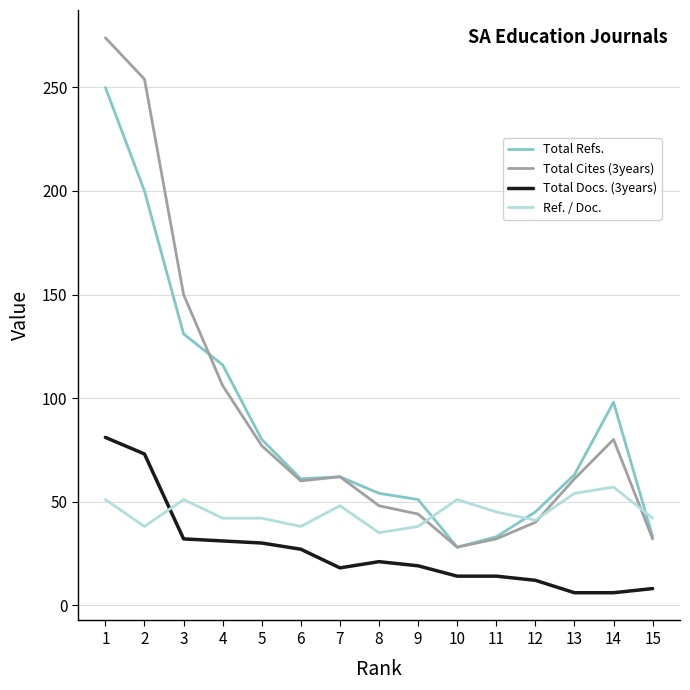

At how many categories does at least one series exceed 222?

2